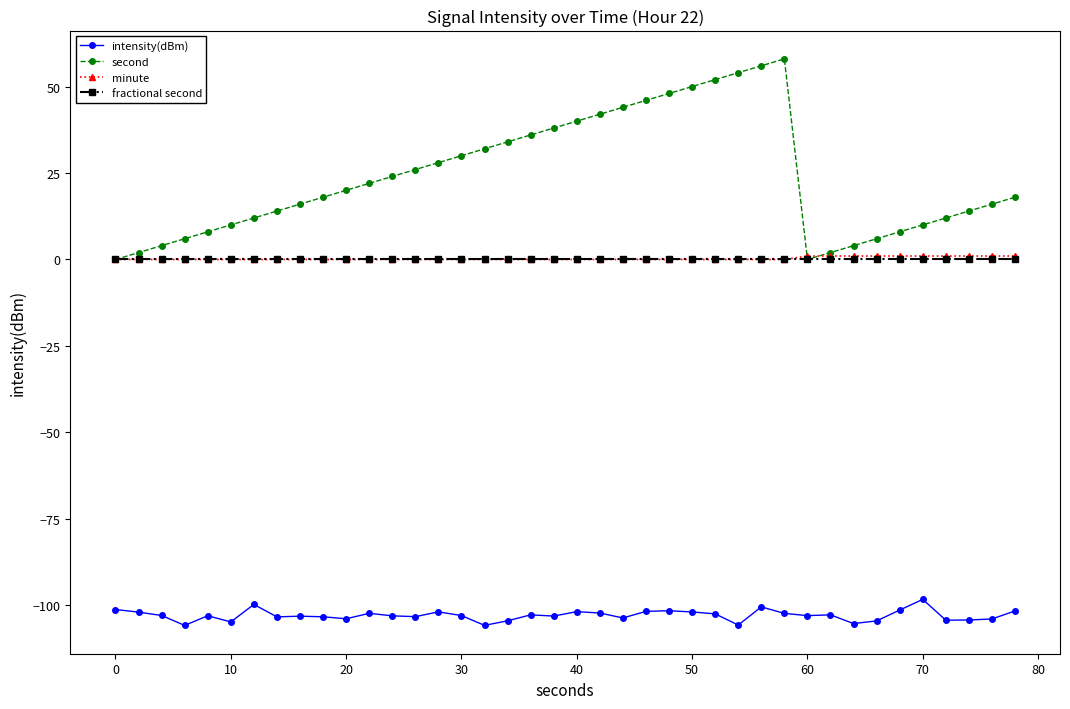

What is the greatest value displayed?

58.0